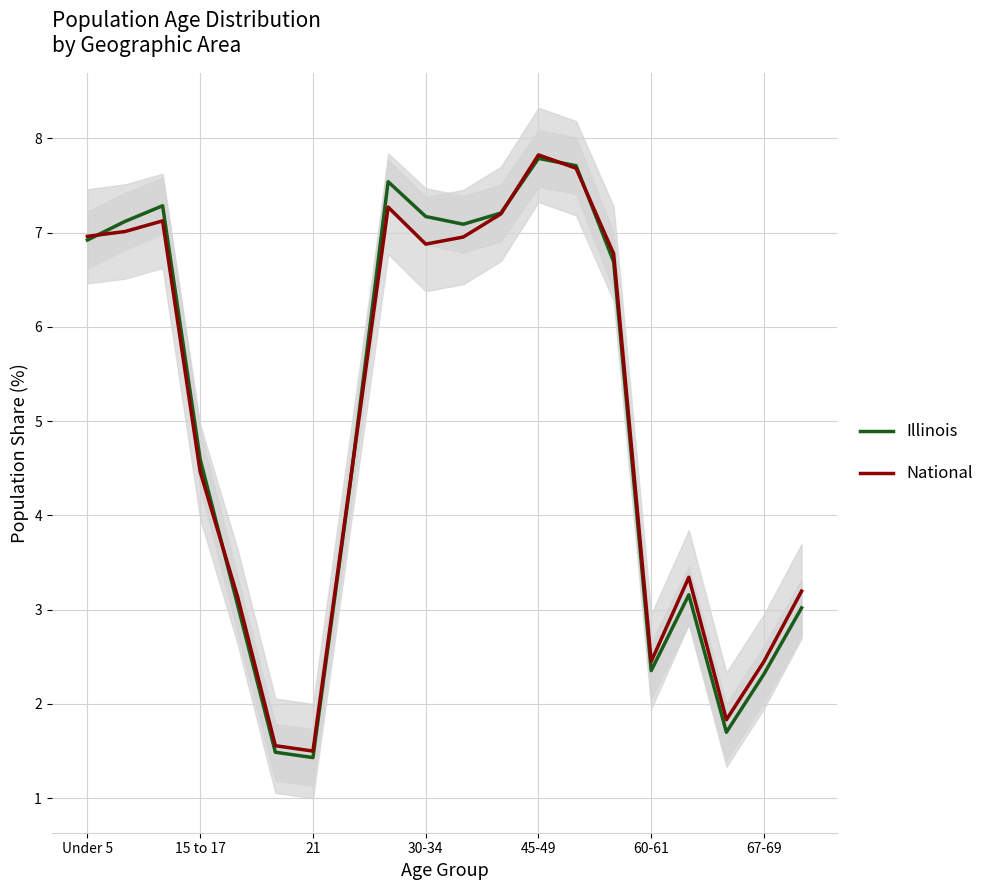

How many lines are shown in the chart?

2